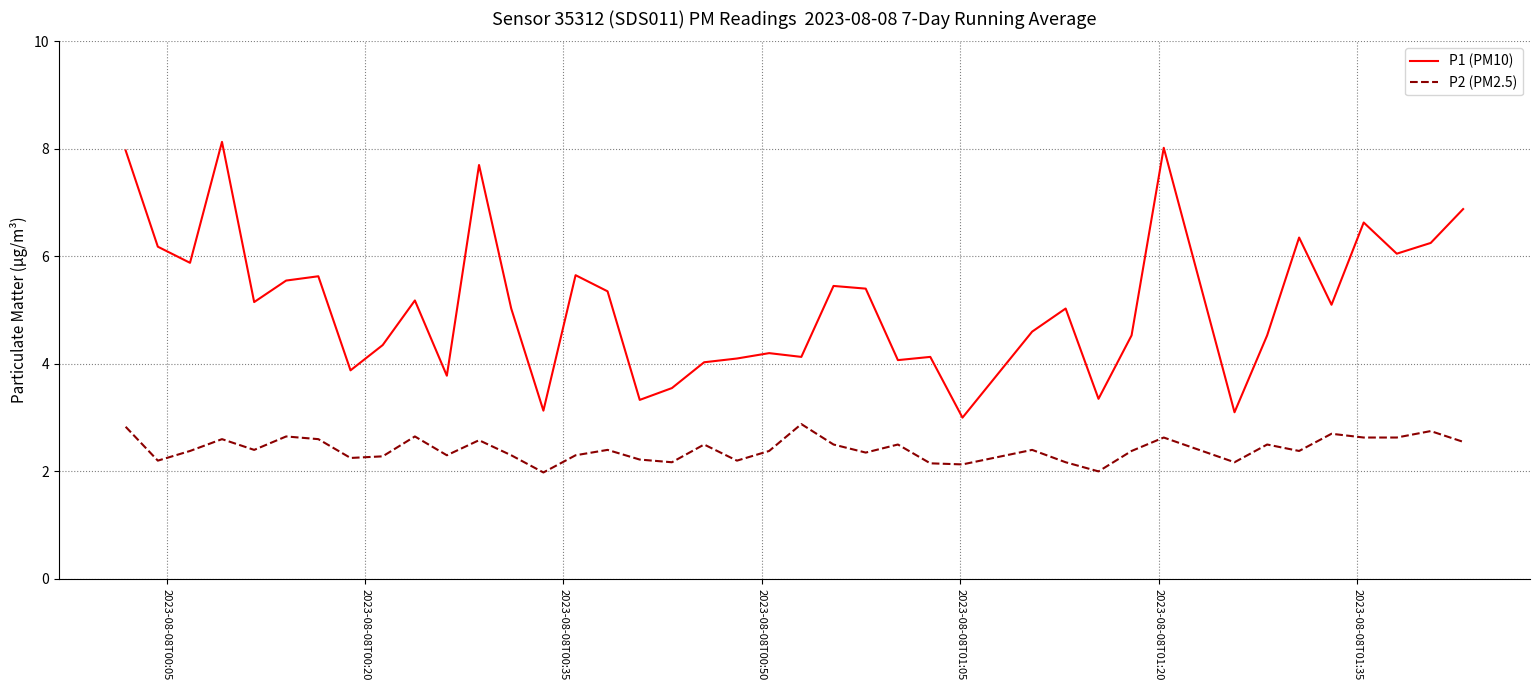

True or false: P1 (PM10) and P2 (PM2.5) cross at least once.

False